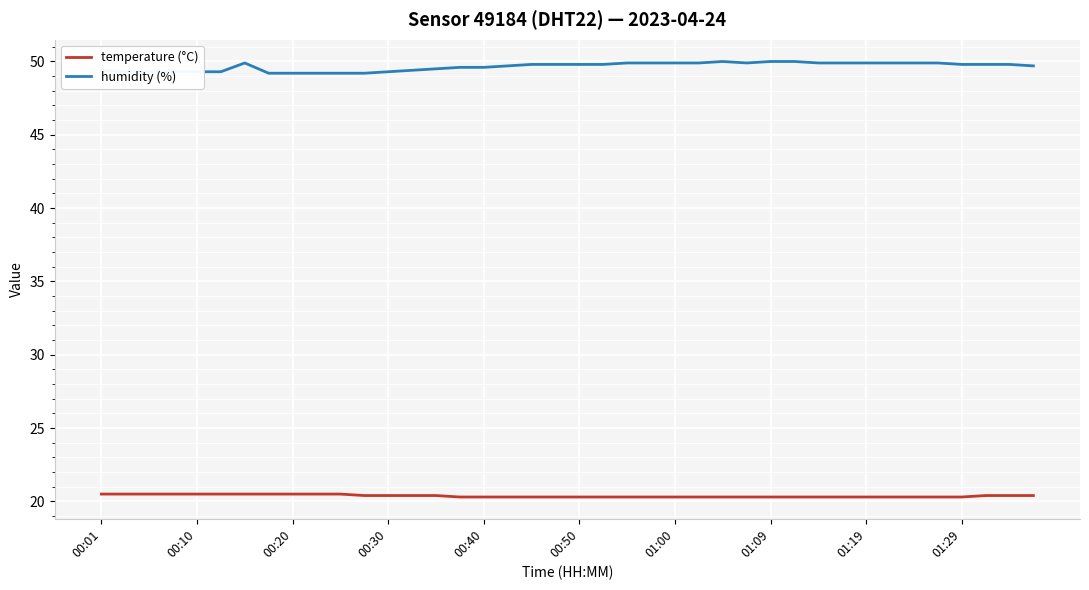

Which series has the largest total across all categories?

humidity (%)